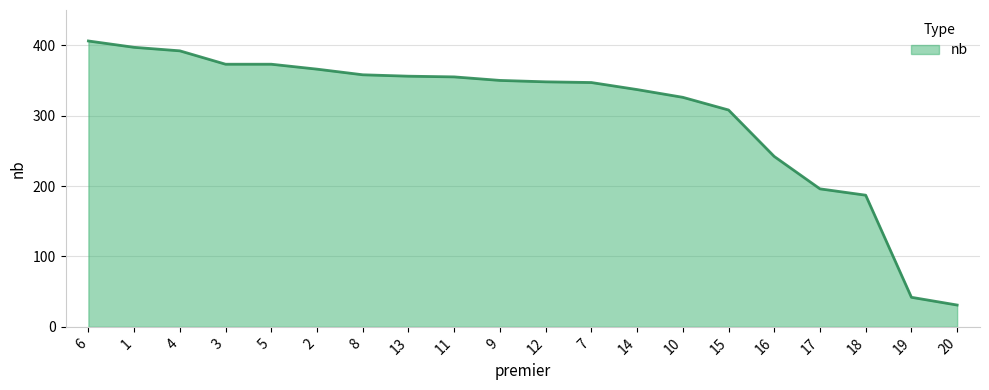

At which label is the value closest to 218?

17